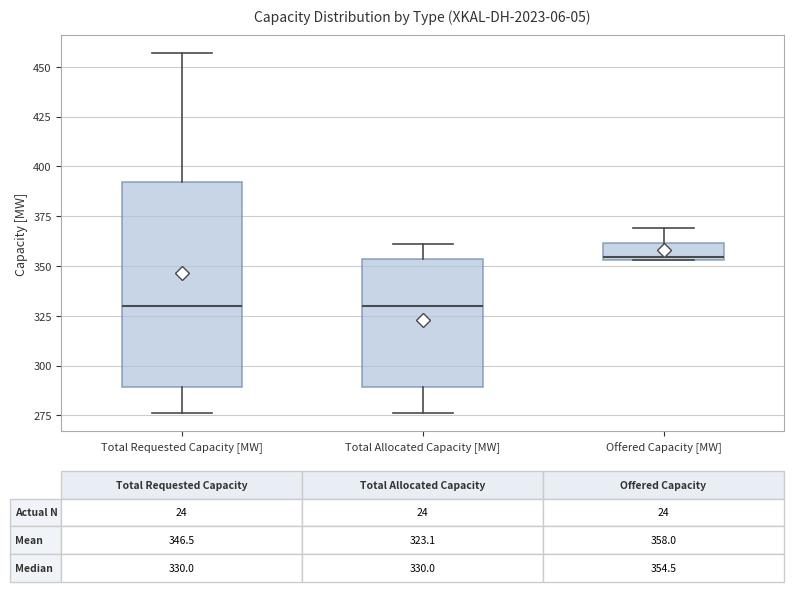

Which box is the tallest, from its lower edge to its upper edge?

Total Requested Capacity [MW]